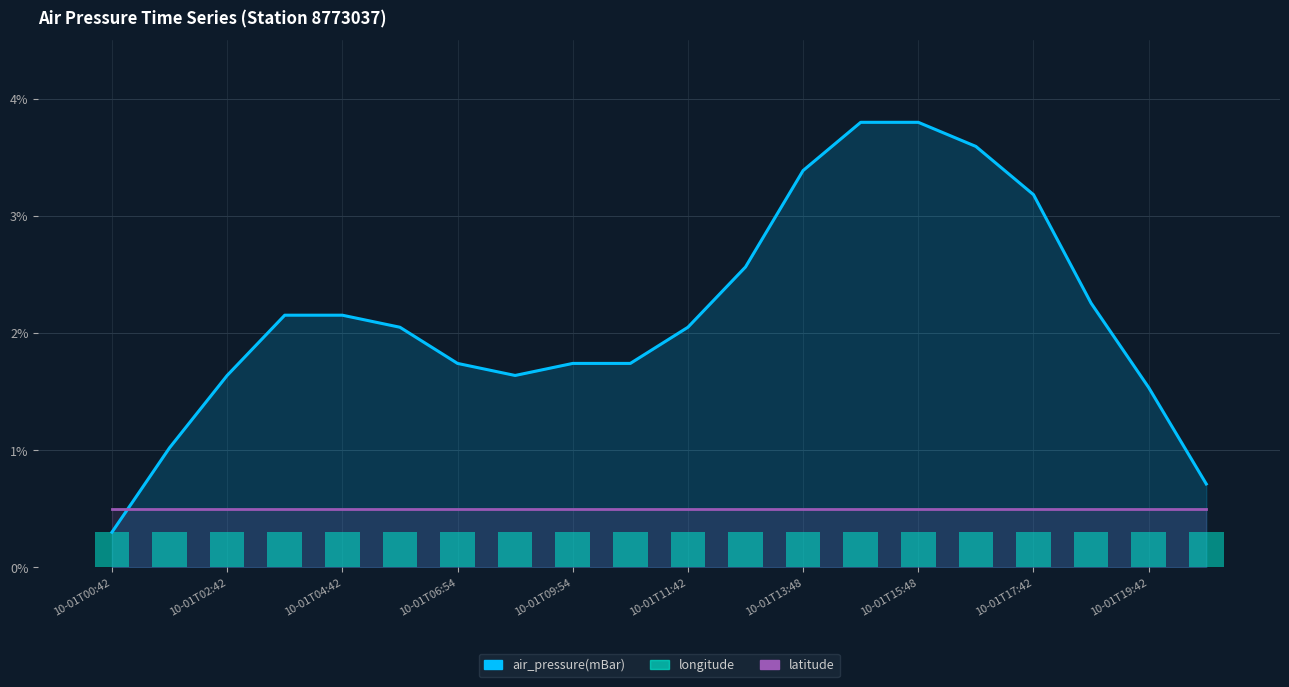

What is the minimum value for longitude?

0.3